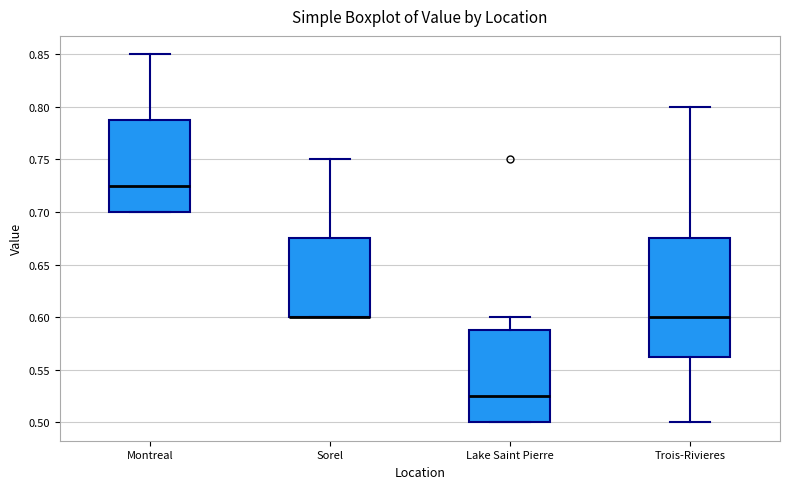

Where does the median line of the box for Trois-Rivieres sit on the y-axis? The values are not printed on the chart, so give them approximately, as read against the axis.

0.600